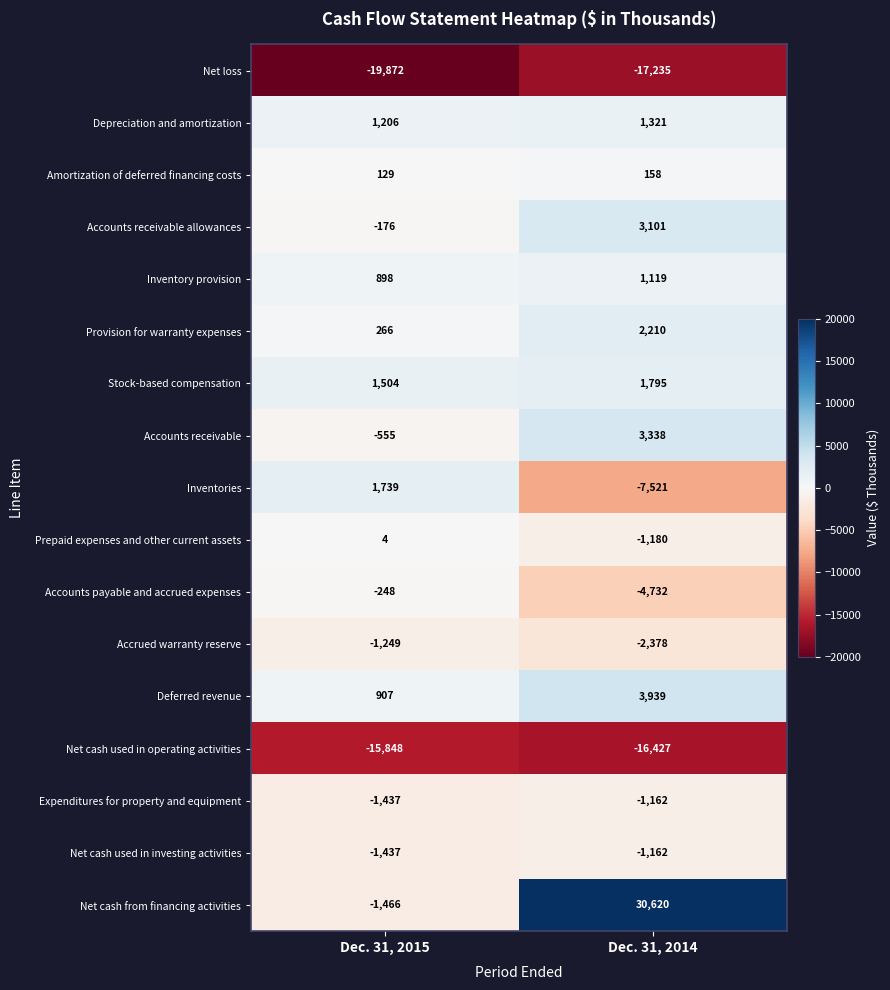

Where is Amortization of deferred financing costs nearest to the value 143?

Dec. 31, 2015